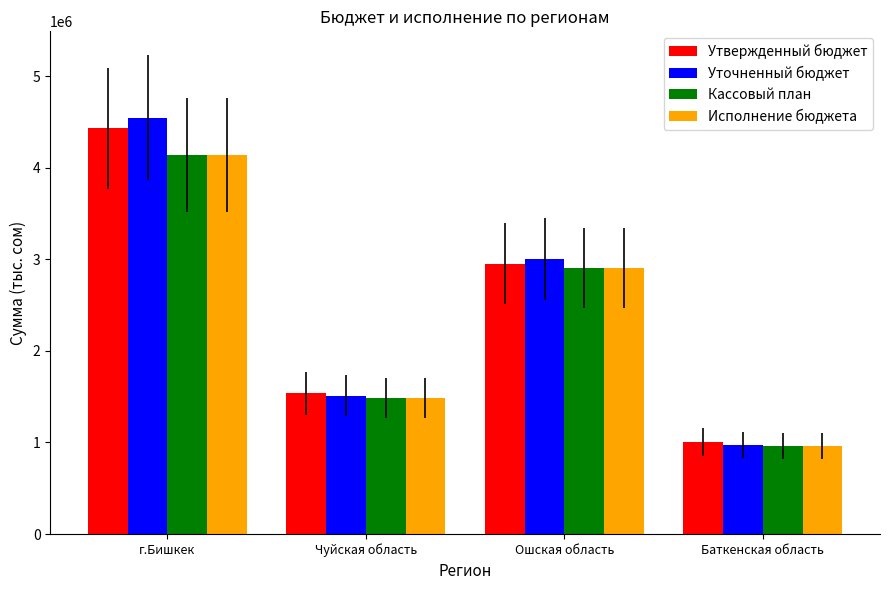

What is the label of the 3rd bar from the left?

Ошская область